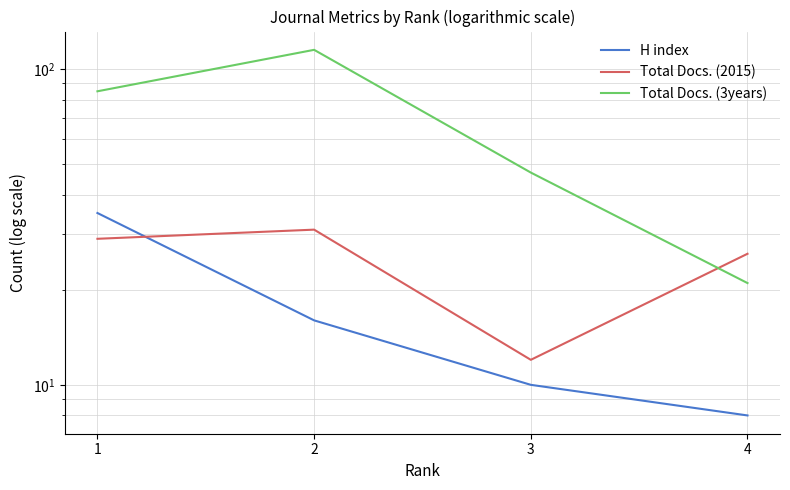

How many times do Total Docs. (2015) and Total Docs. (3years) cross each other?

1